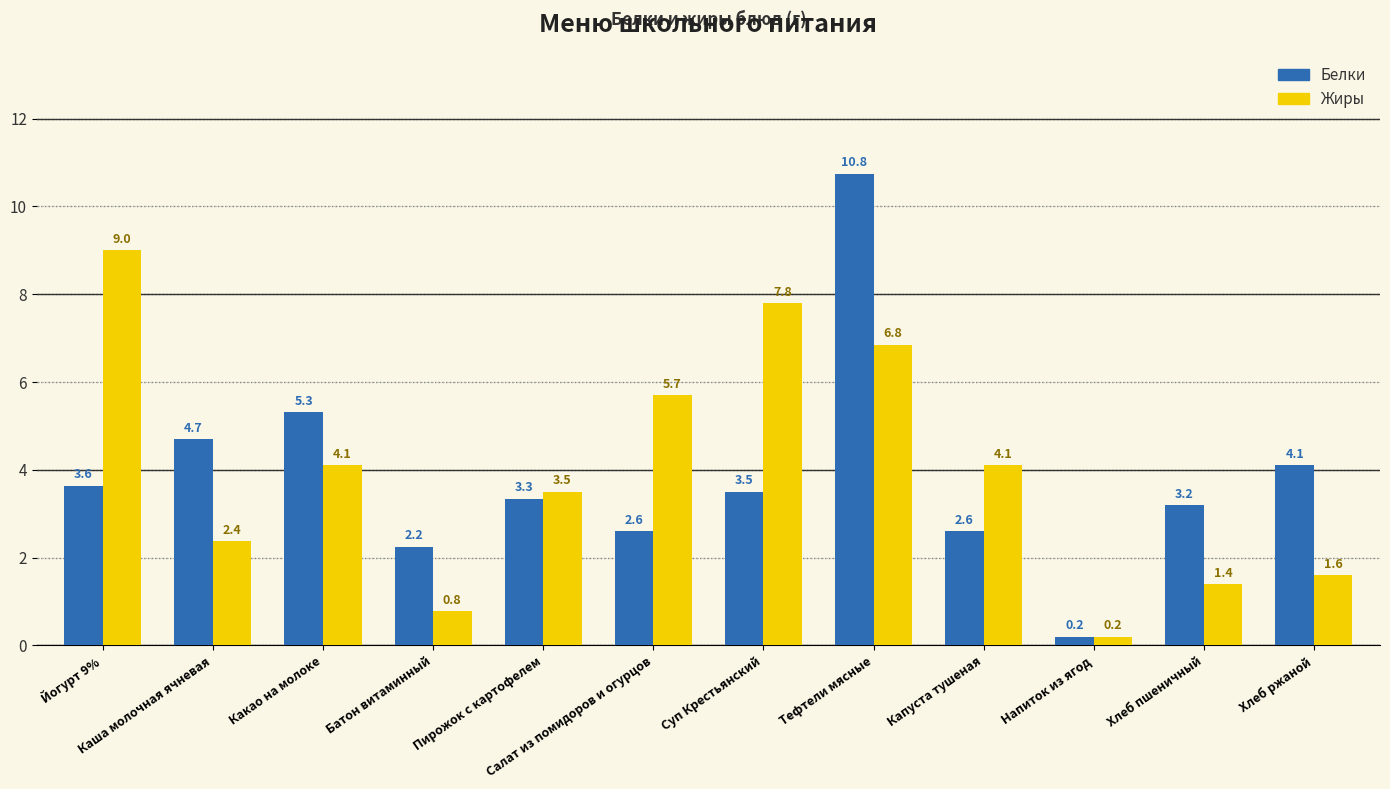

What is the smallest value displayed?

0.2